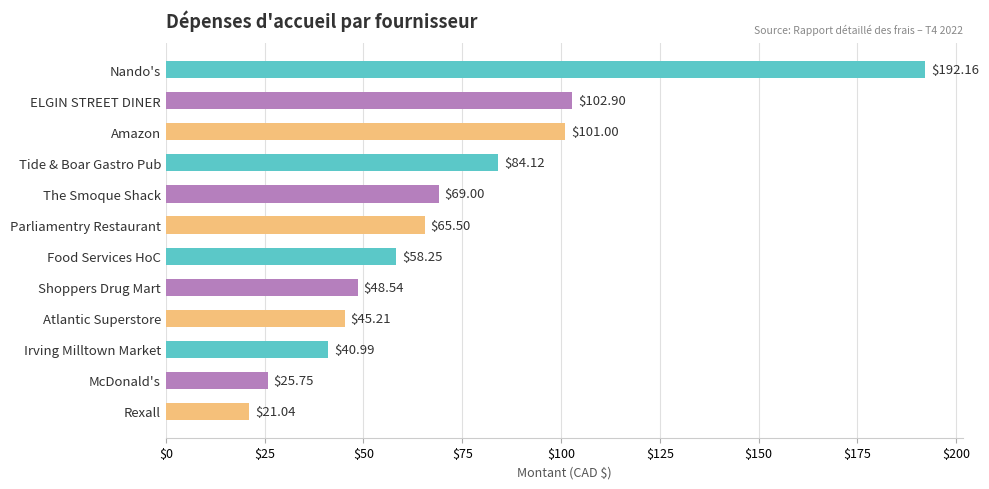

What is the label of the 8th bar from the top?

Shoppers Drug Mart